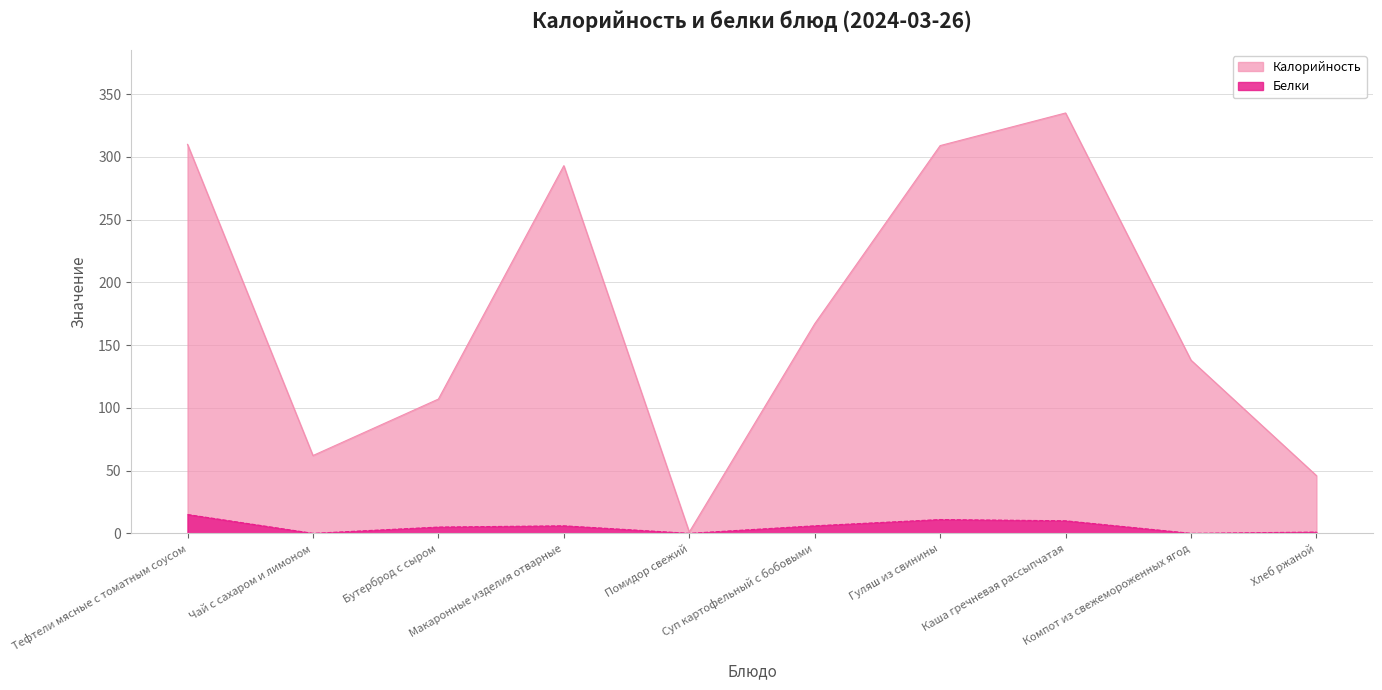

How many data points in Белки are less than 6?

5